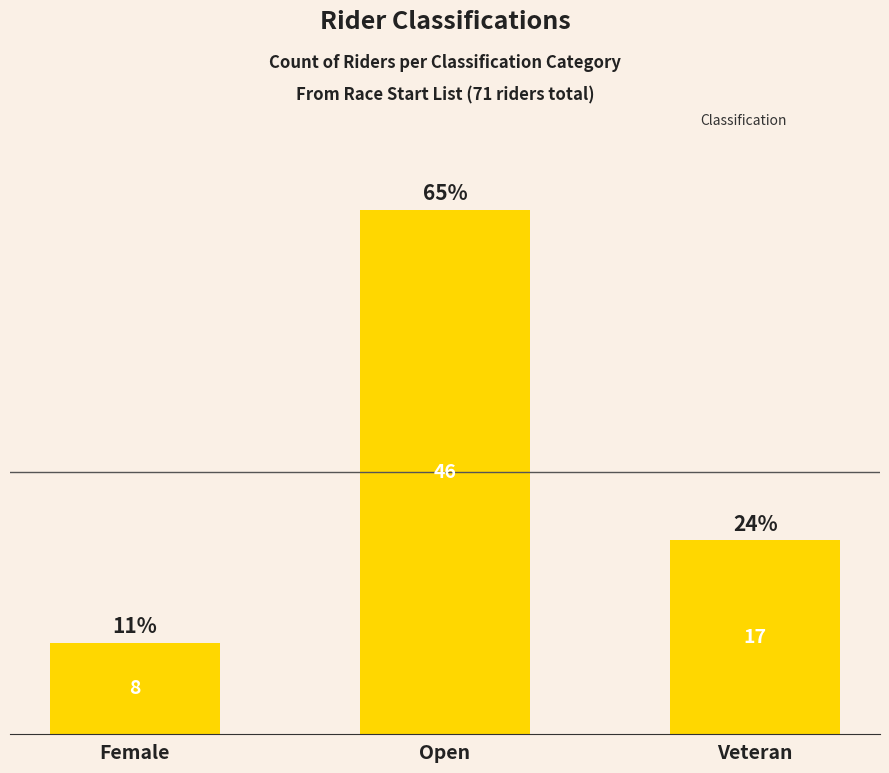

At which category does the chart reach its minimum across all series?

Female